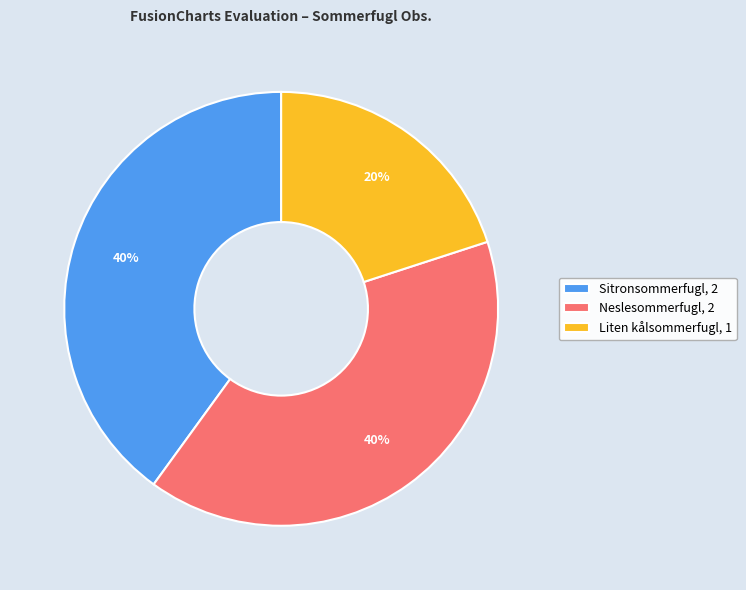

To the nearest percent, what is the average slice percentage?

33%